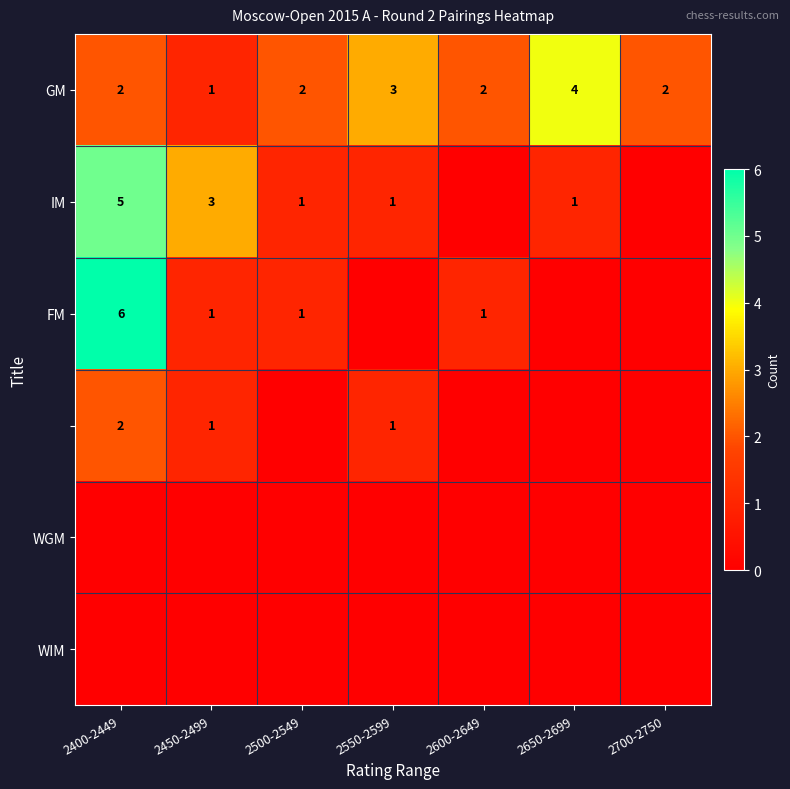

At which category is the sum across all series the highest?

2400-2449